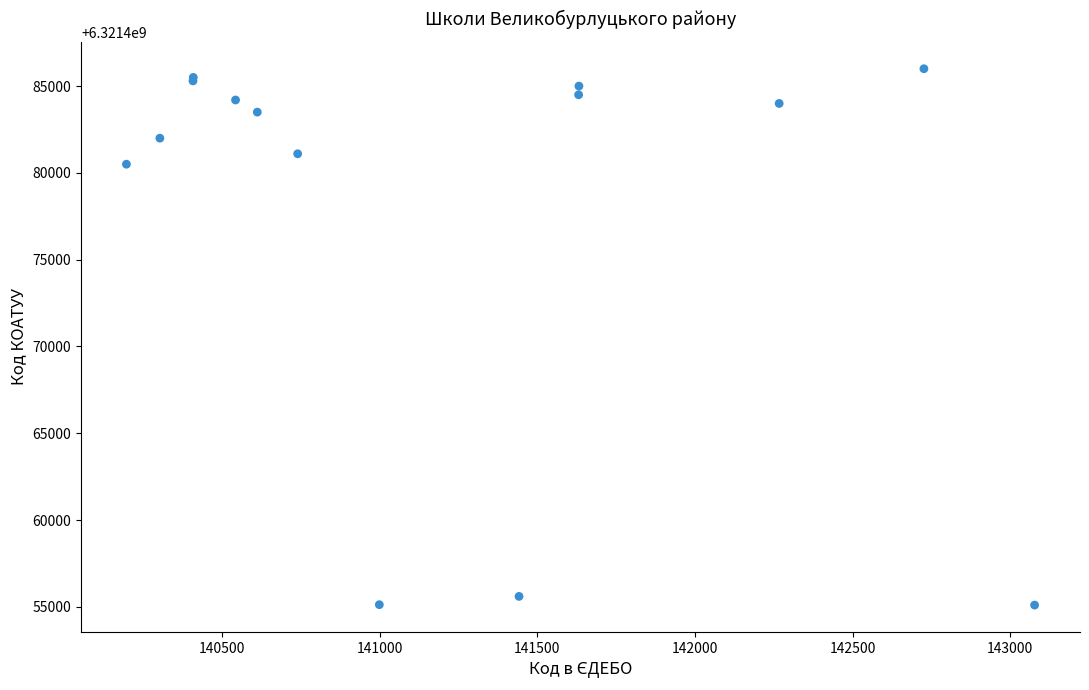

What Y value in the scatter plot is closest to 6321470550?

6321480501